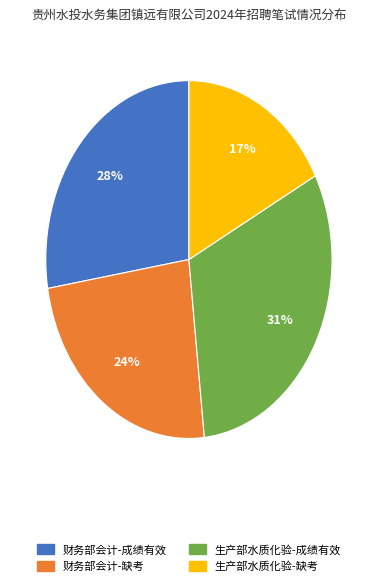

Is it true that 生产部水质化验-成绩有效 is 31% of the pie?

True